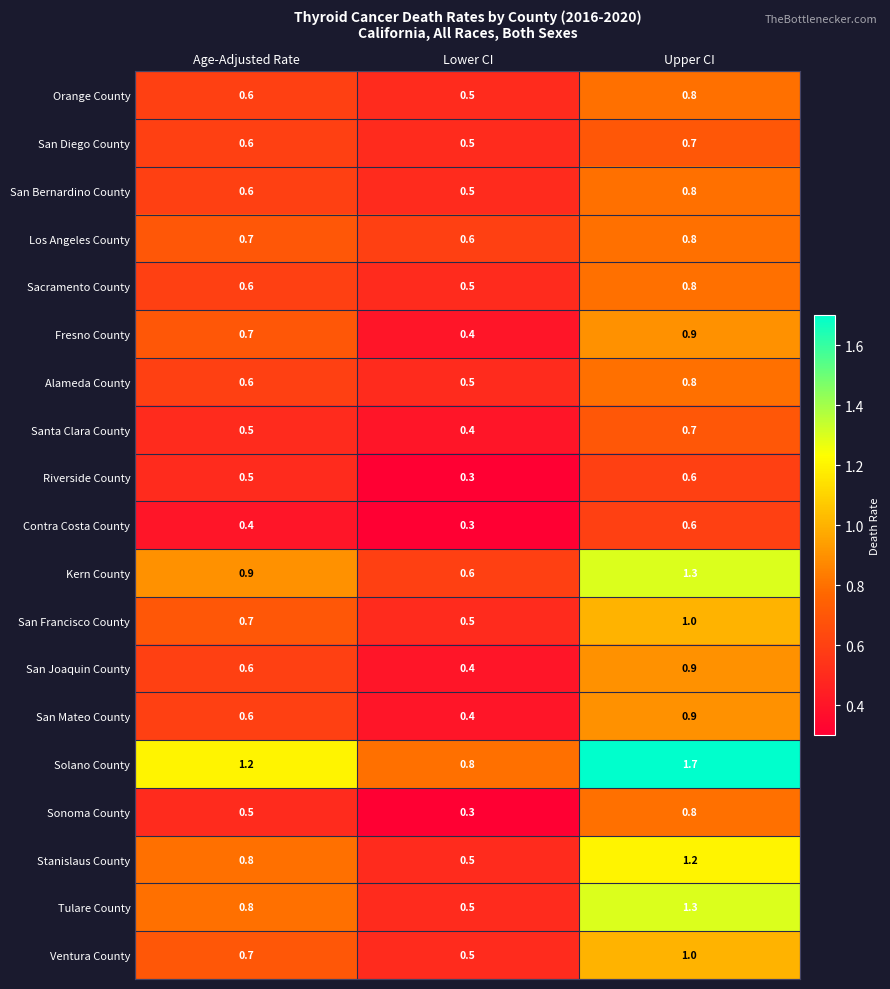

What is the difference between the maximum and minimum values in the San Mateo County series?

0.5